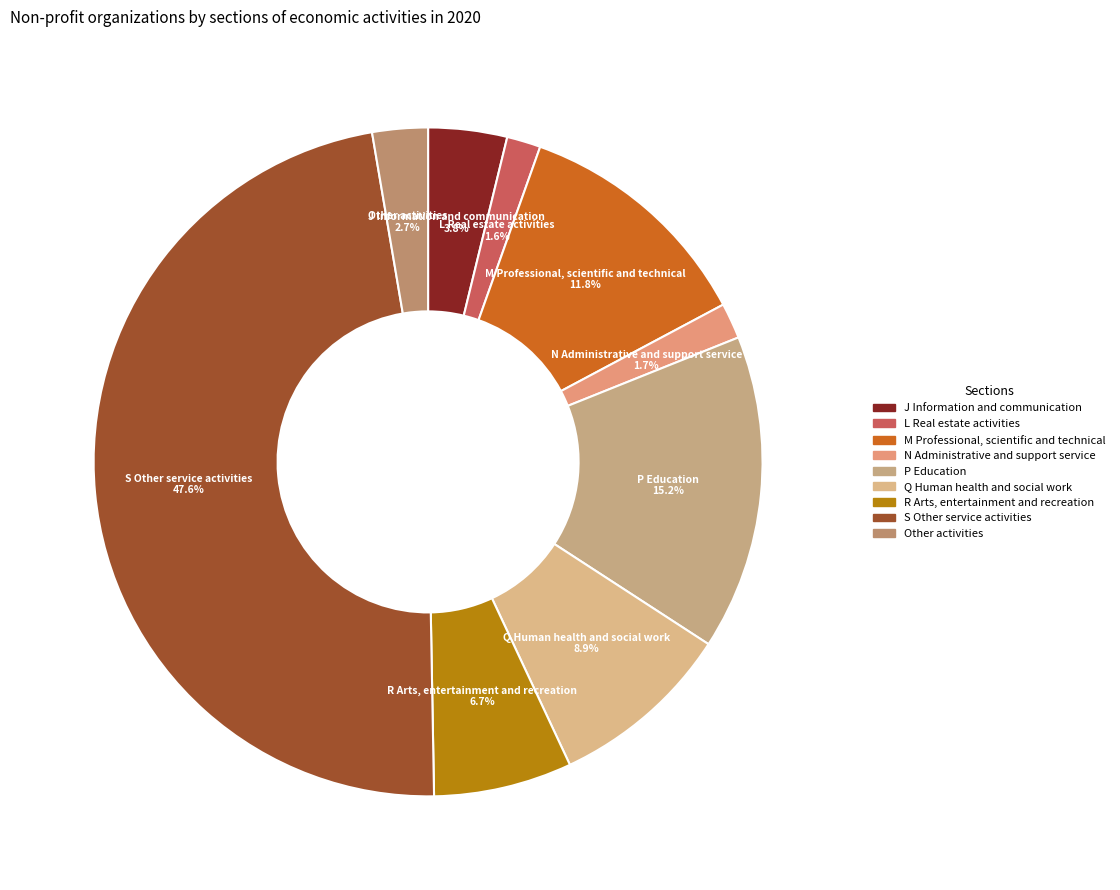

How many slices are in this pie chart?

9